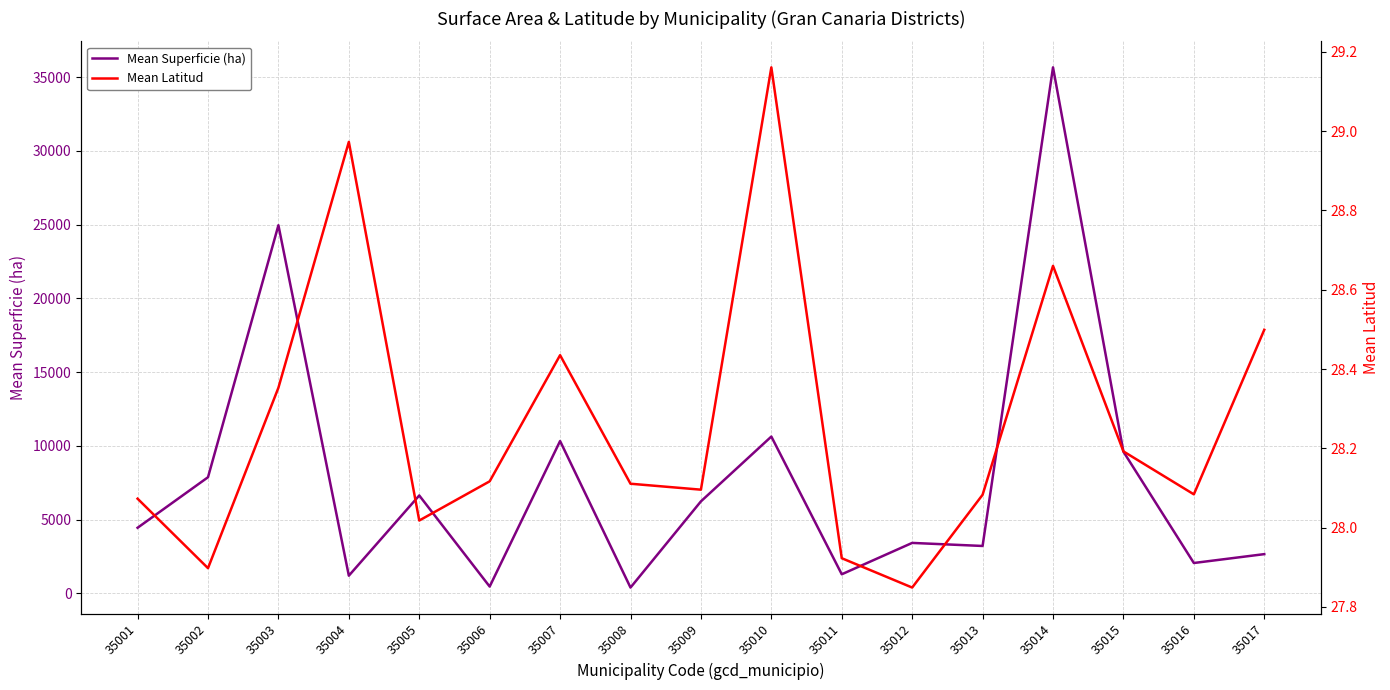

True or false: Mean Superficie (ha) has a value of 1306.2 at 35001.

False